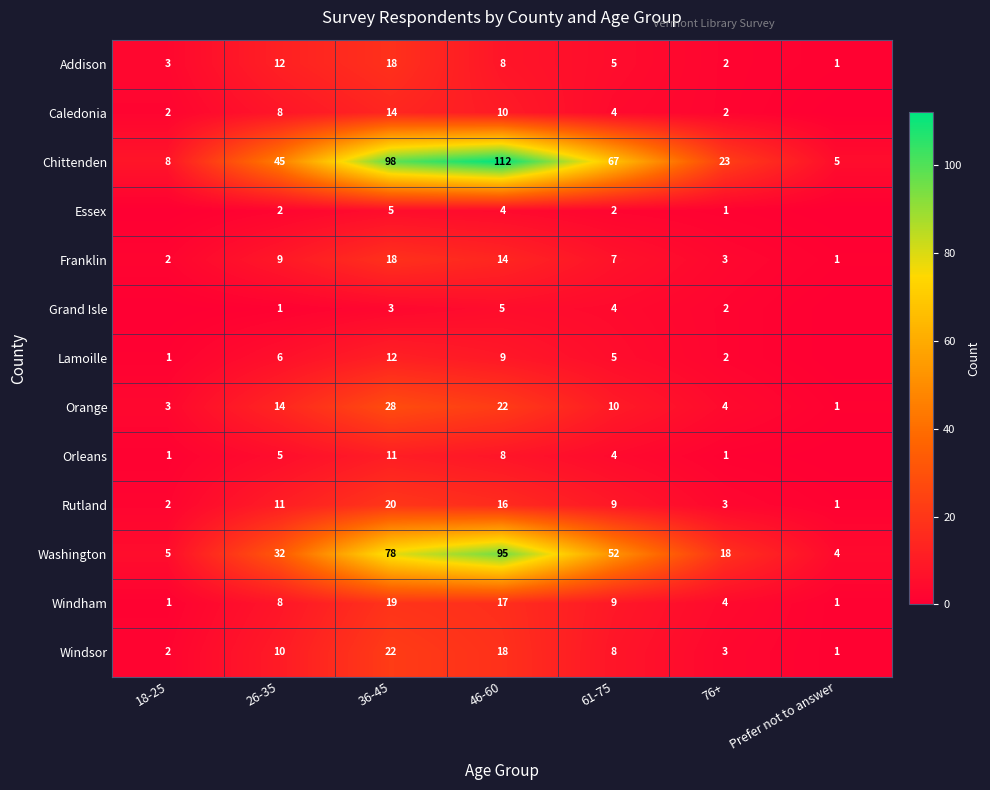

What is the spread (max minus min) of values at 46-60?

108